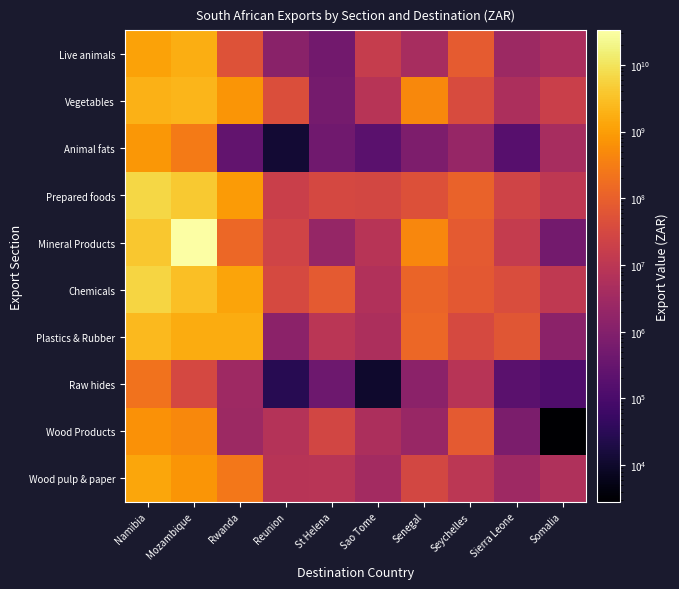

How many data points does each series have?

10